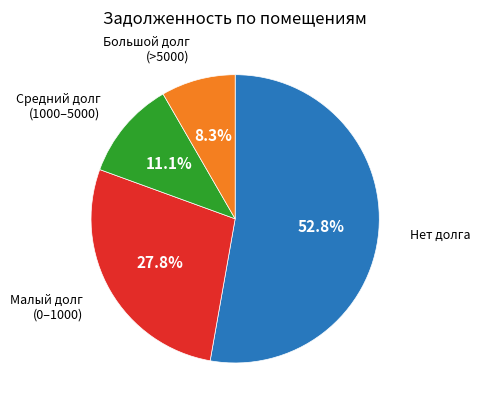

Is there a majority slice in this chart?

Yes